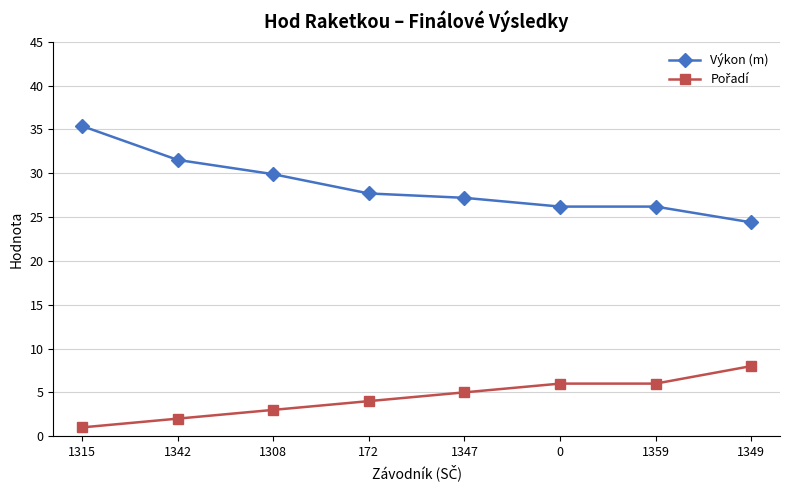

What is the value of the Výkon (m) point at the 8th from the left?

24.4